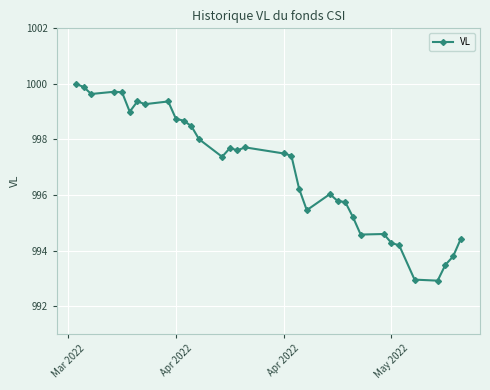

What is the greatest value displayed?

1000.0